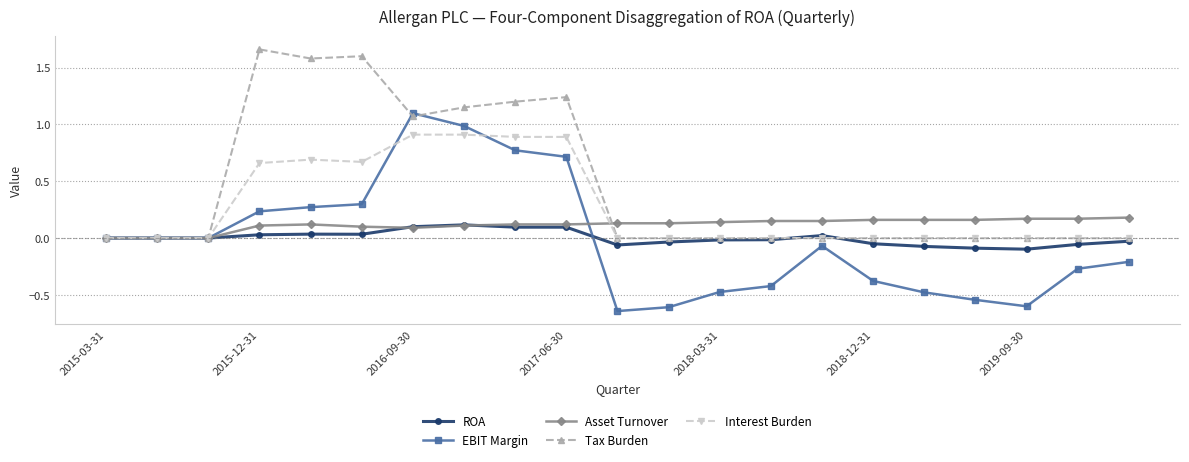

Which series has the largest total across all categories?

Tax Burden